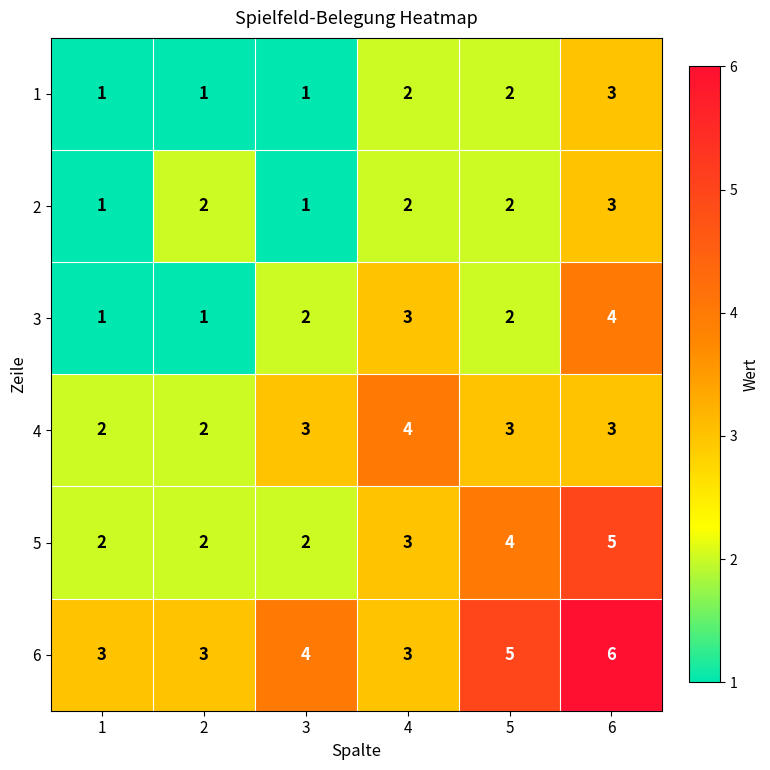

Is the value of 5 at 5 greater than the value of 1 at 4?

Yes